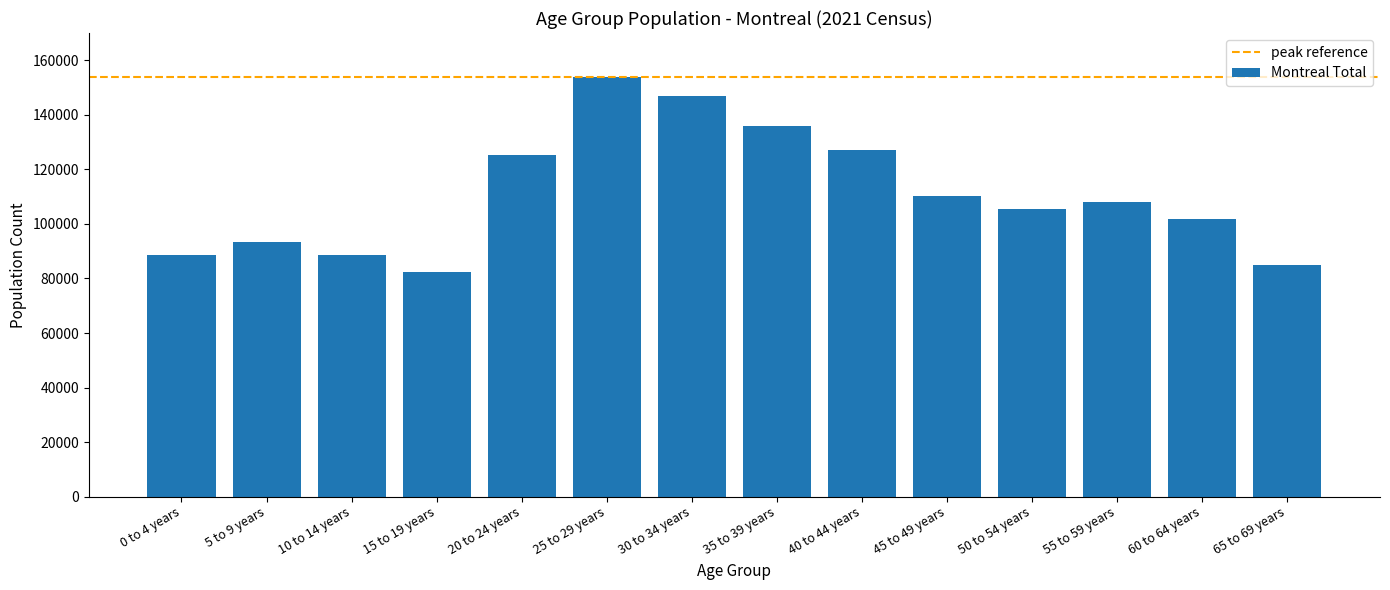

What is the value of the 14th bar from the left?

85025